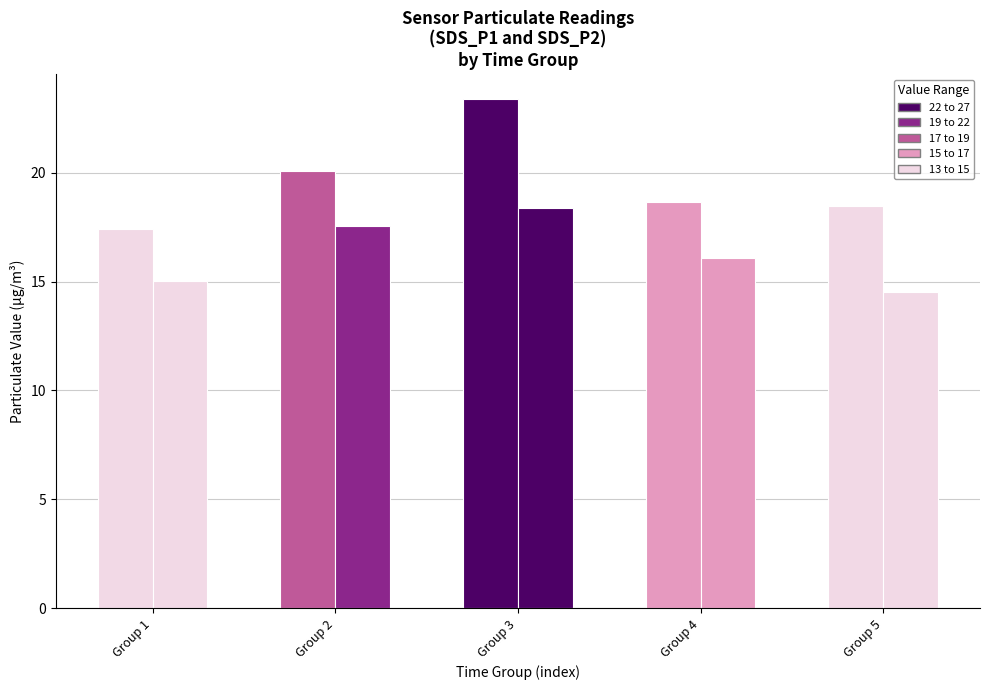

The value of SDS_P2 at Group 3 is 31.5. True or false?

False